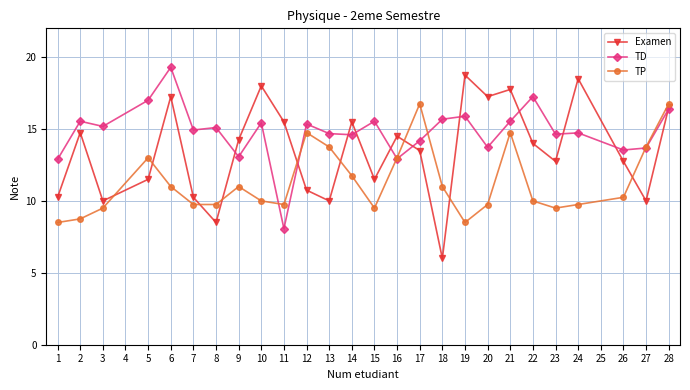

How many series are shown in this chart?

3